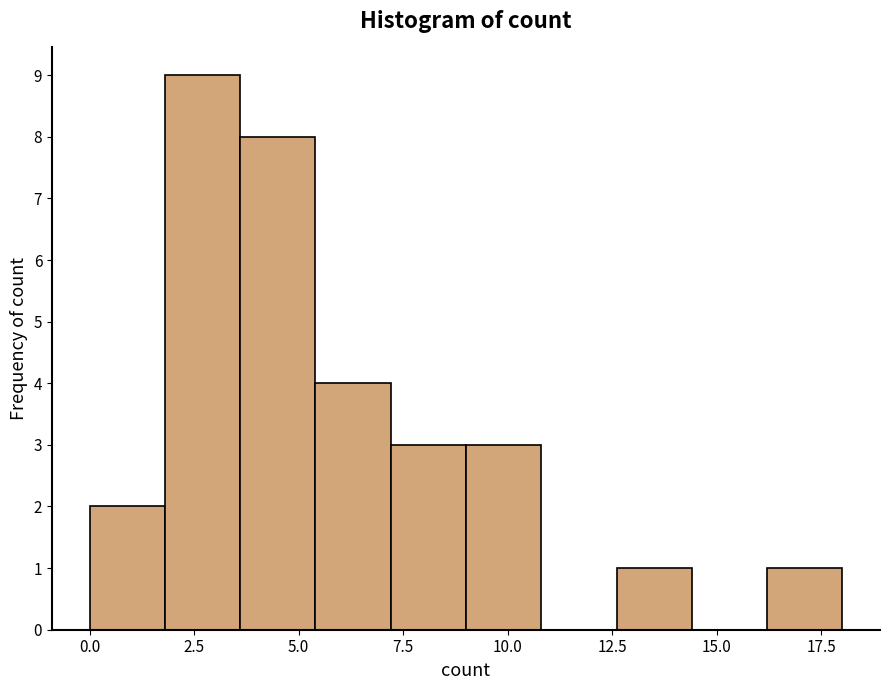

Read against the x-axis, roughly where is the centre of the tallest bar?

2.5